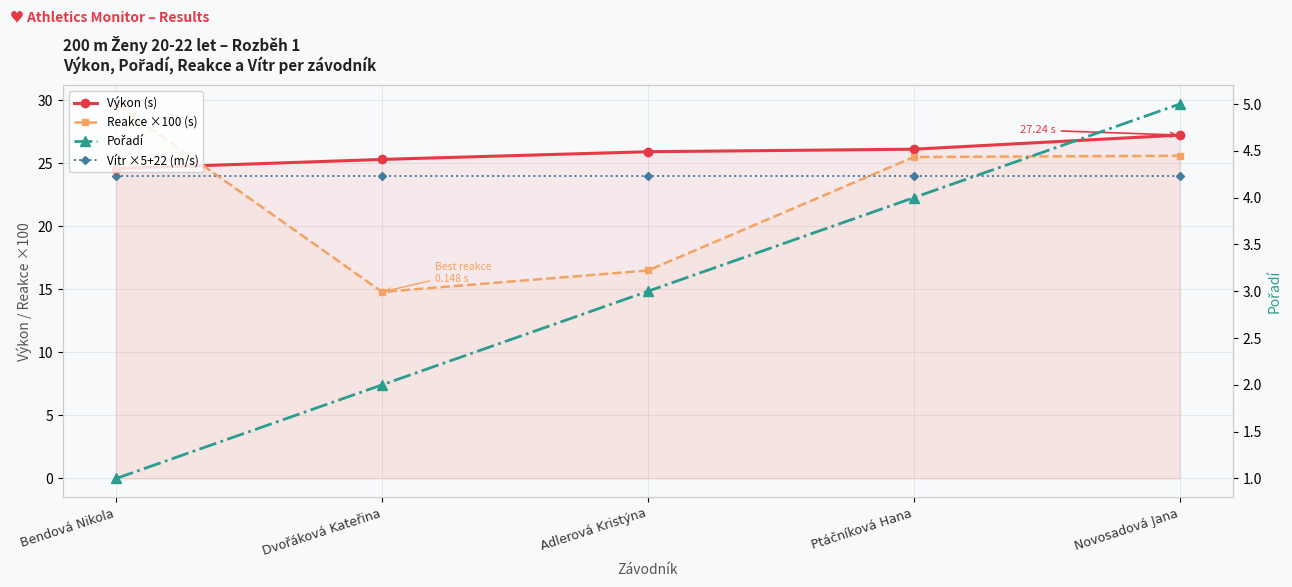

The value of Reakce ×100 (s) at Bendová Nikola is 9.8. True or false?

False